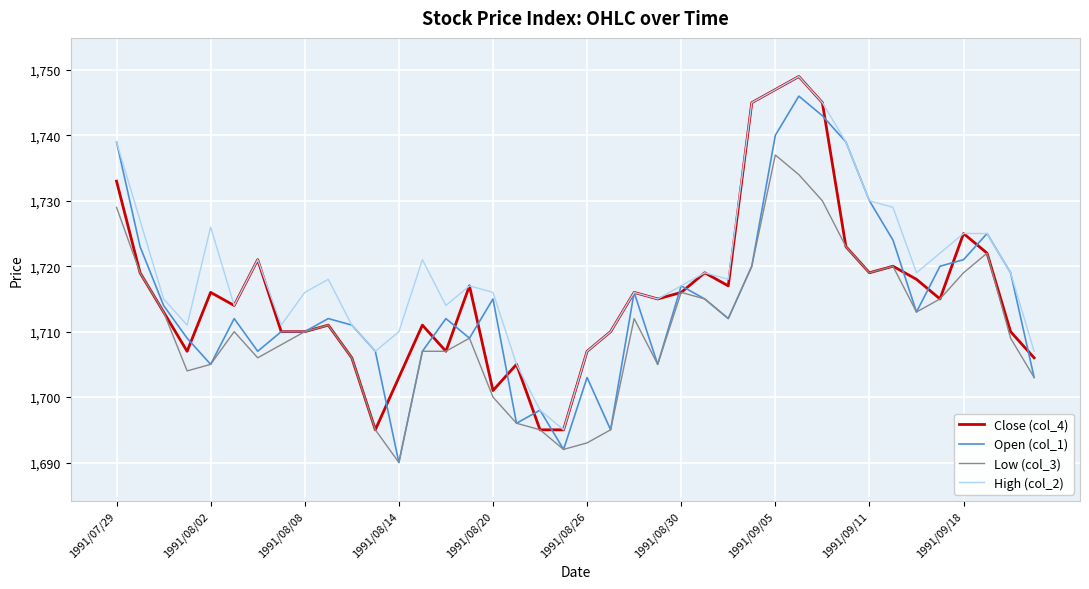

What is the maximum value for Close (col_4)?

1749